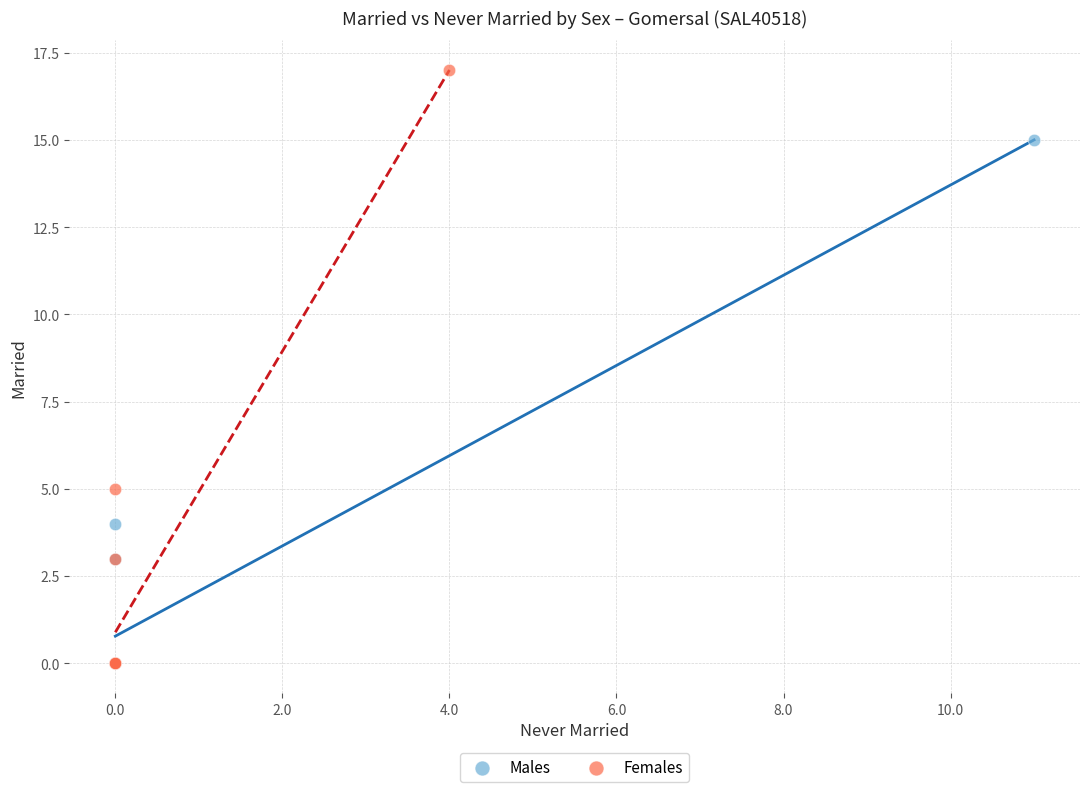

Which series contains the highest Y value?

Females